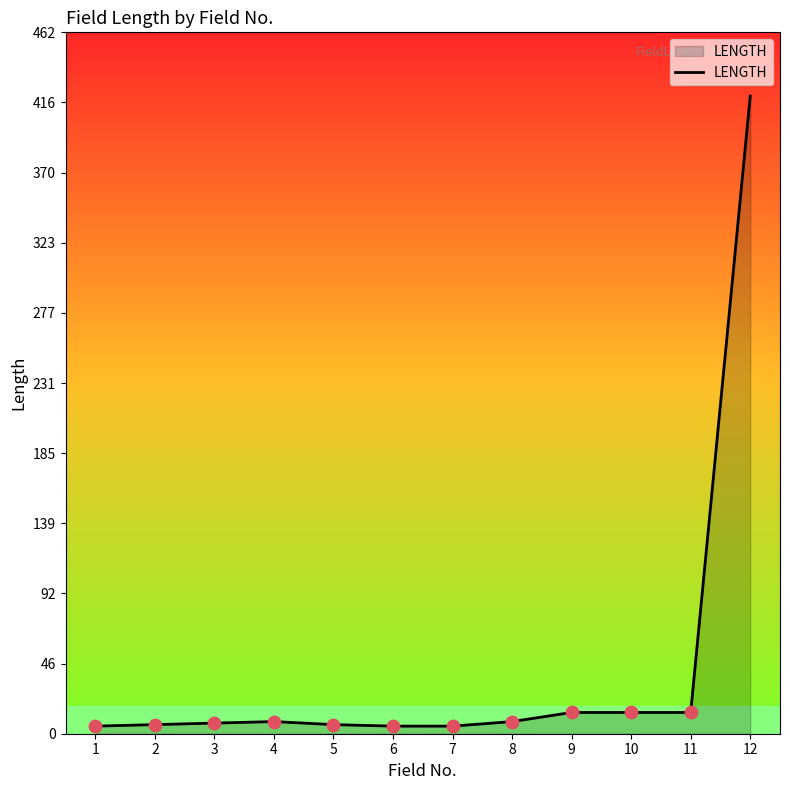

What is the change in value from 2 to 4?

+2